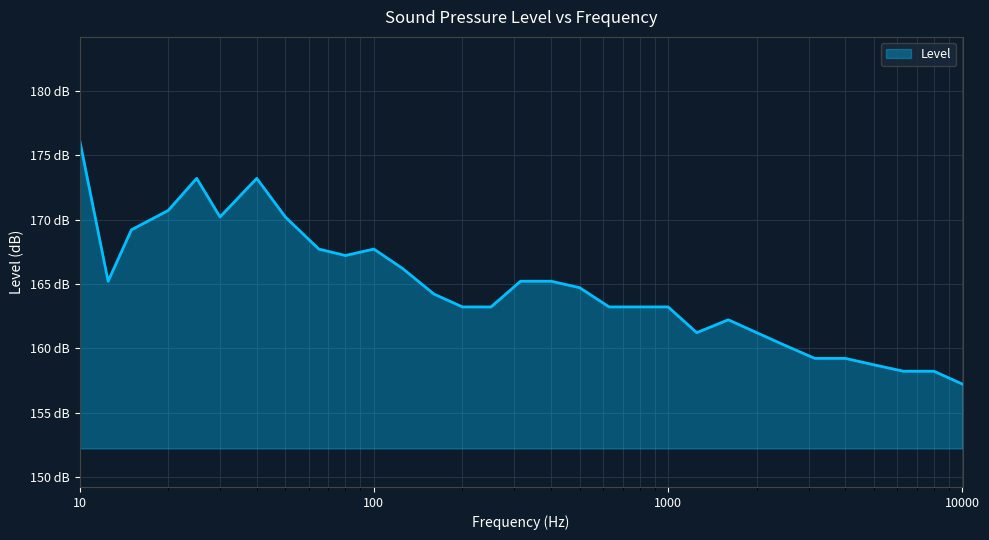

How many points are lower than both their immediate neighbors (excluding endpoints)?

4